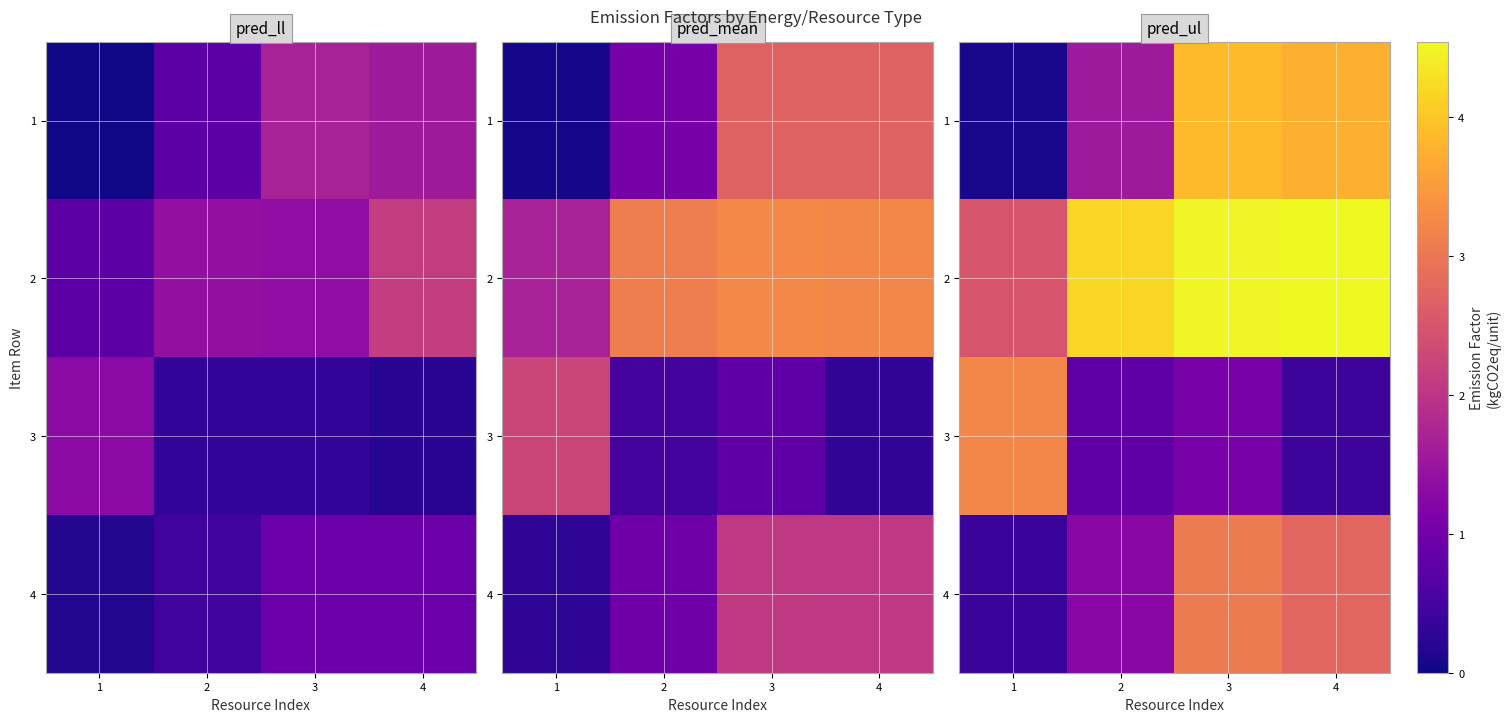

Is the value of 4 at 3 greater than the value of 1 at 4?

No